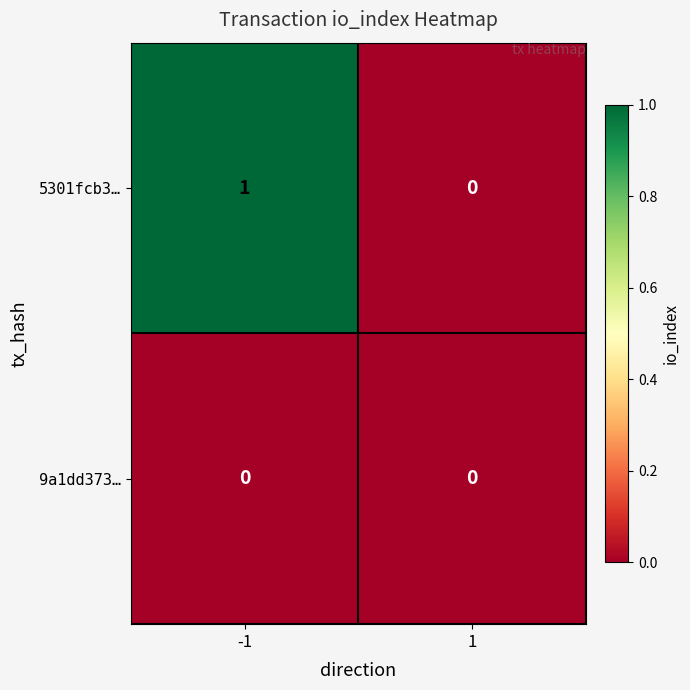

Which series has the largest total across all categories?

5301fcb3…